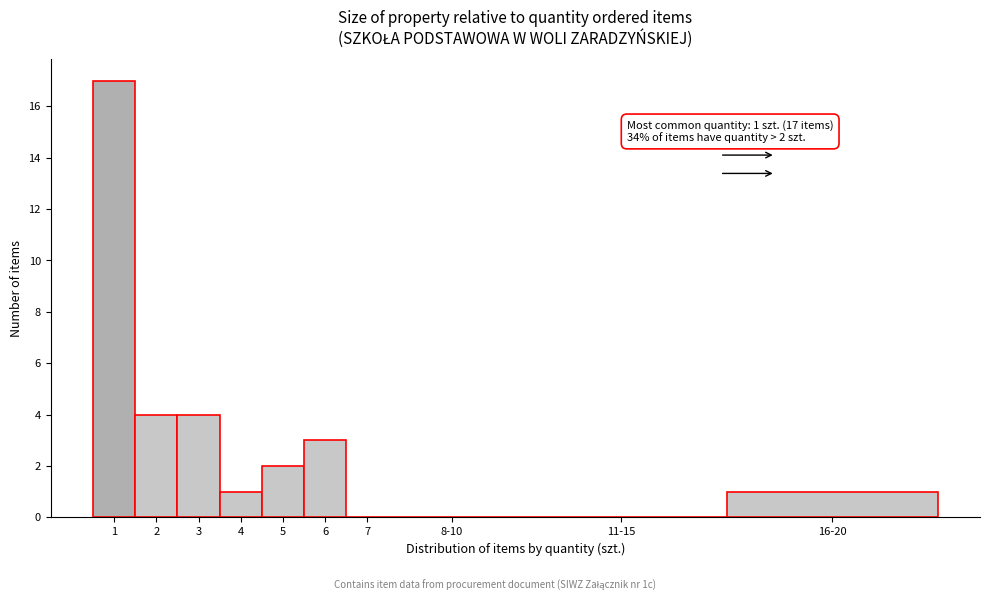

Reading left to right, extract all data points from this chart.

1=17	2=4	3=4	4=1	5=2	6=3	7=0	8-10=0	11-15=0	16-20=1